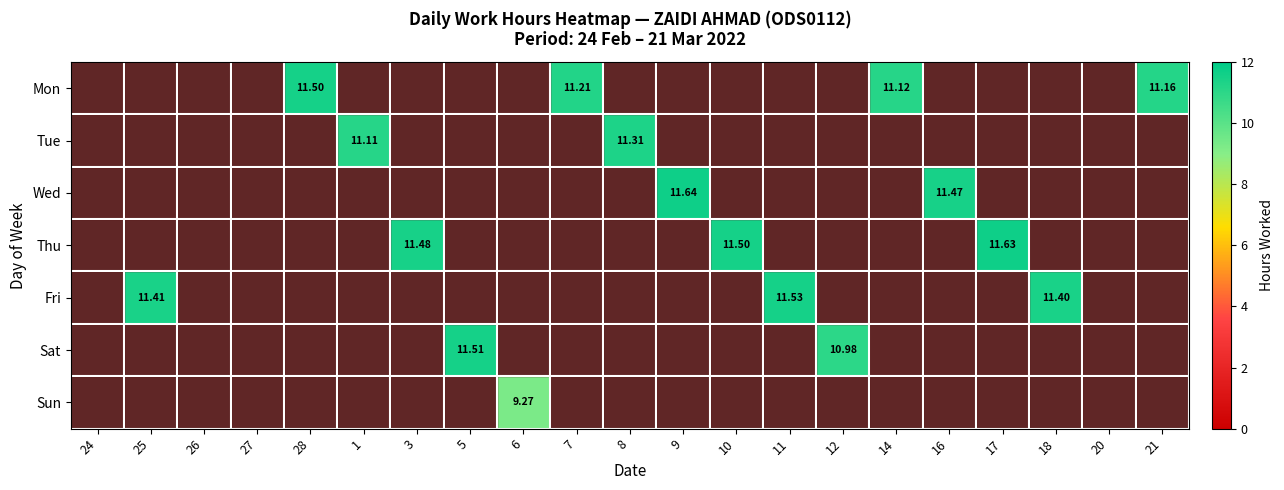

What is the difference between the Wed values at 16 and 20?

11.5